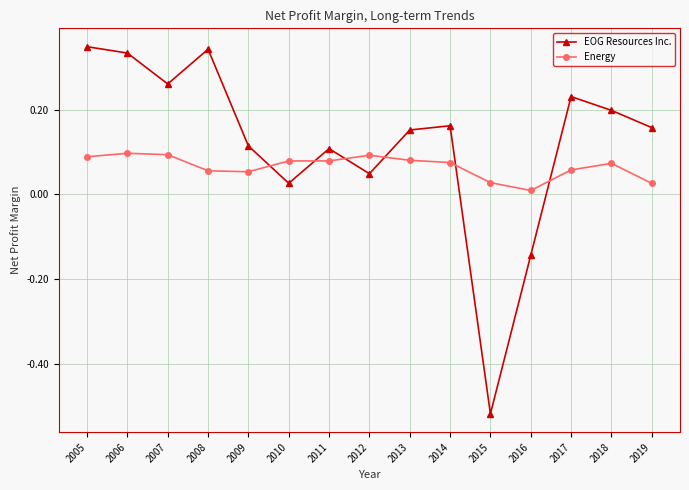

The value of Energy at 2007 is 0.1. True or false?

True